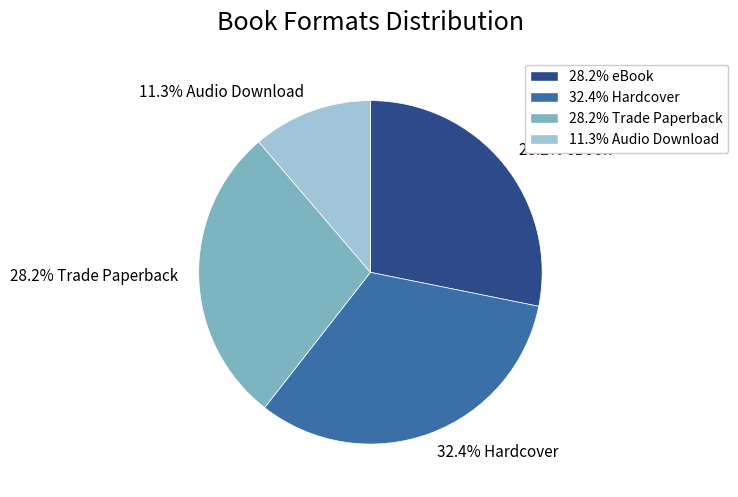

Does any single category account for the majority?

No